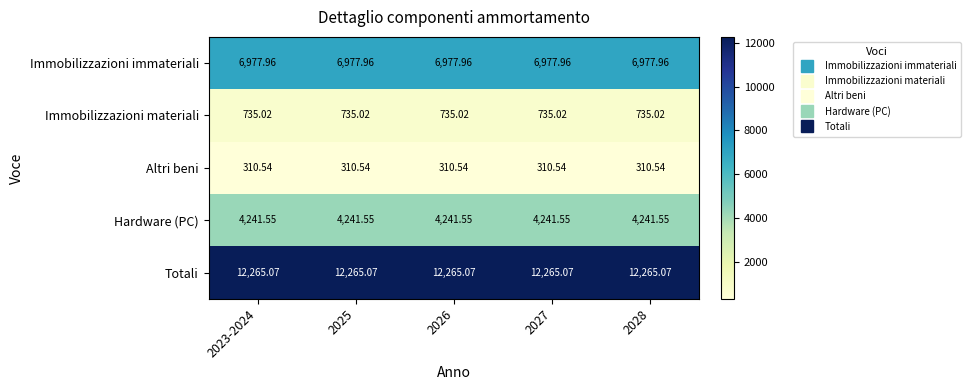

Count the number of categories in the chart.

5